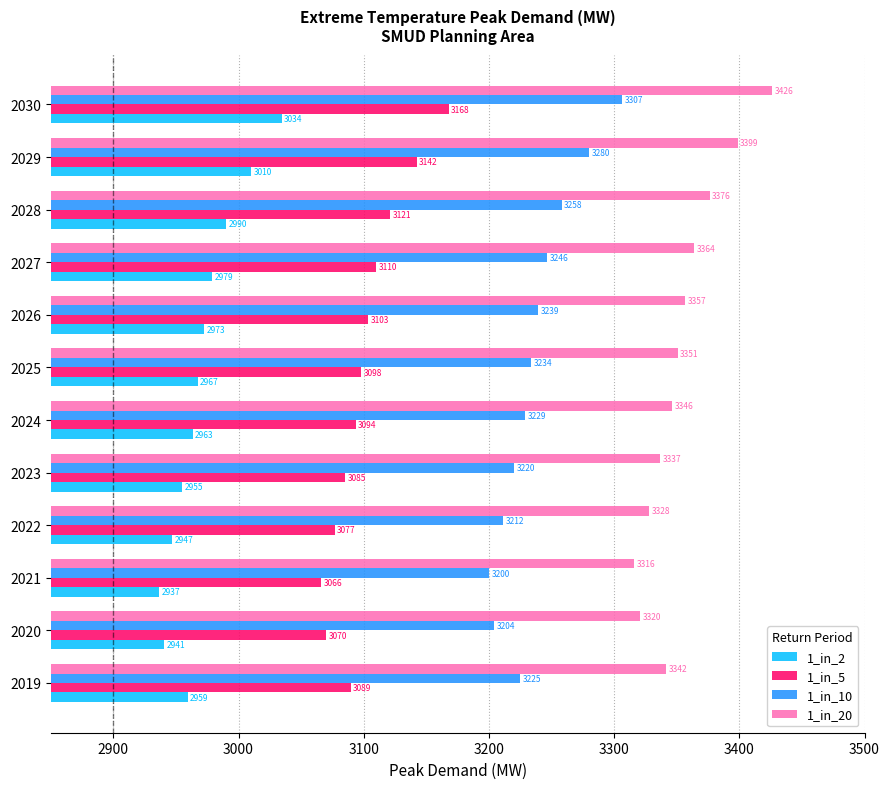

Which series has the largest total across all categories?

1_in_20